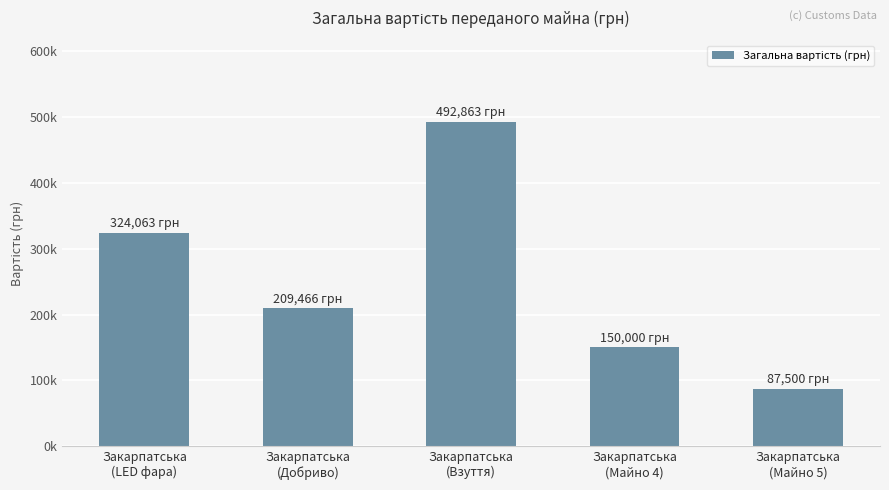

The chart shows a value of 135065.0 at Закарпатська
(LED фара). True or false?

False